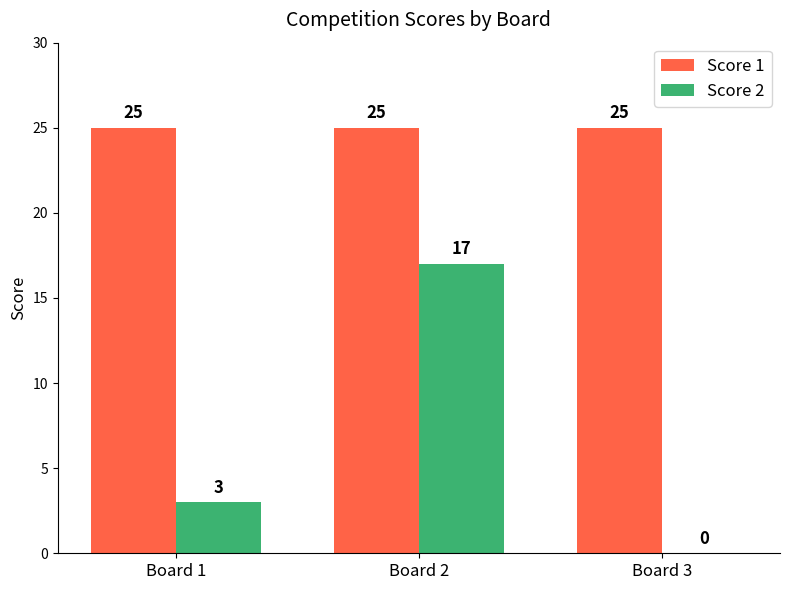

What is the highest value of the Score 1 series?

25